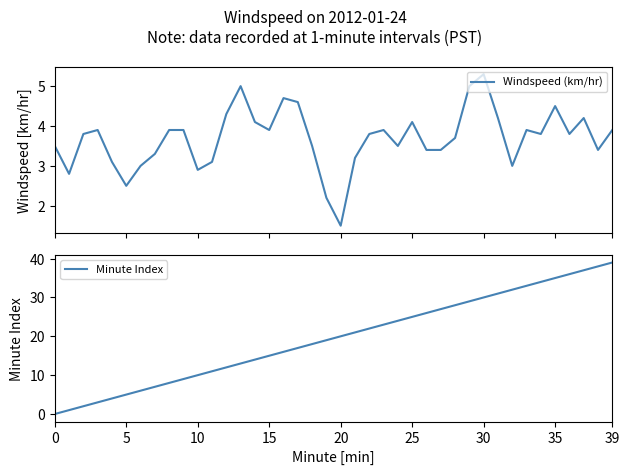

Which series has the widest spread of values?

Minute Index